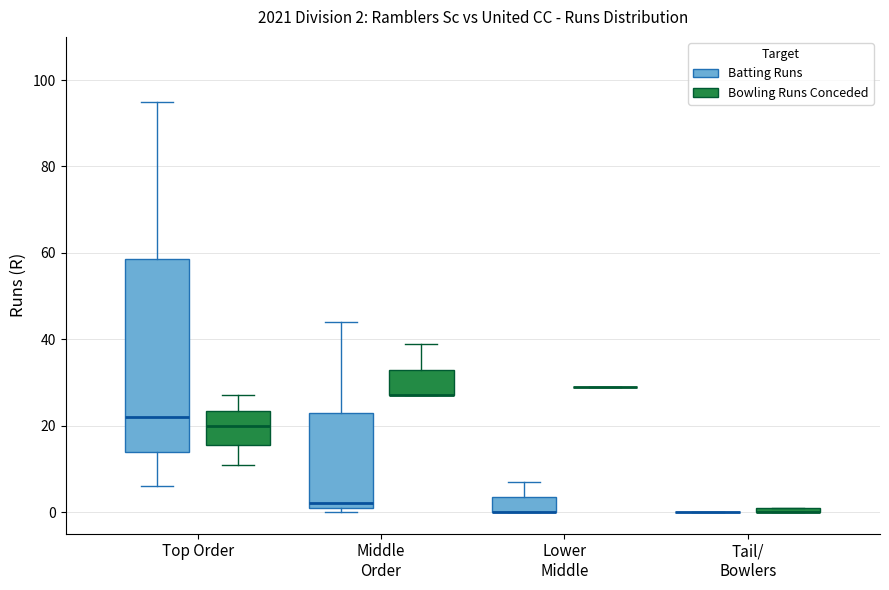

Which box is the tallest, from its lower edge to its upper edge?

Top Order (Batting Runs)